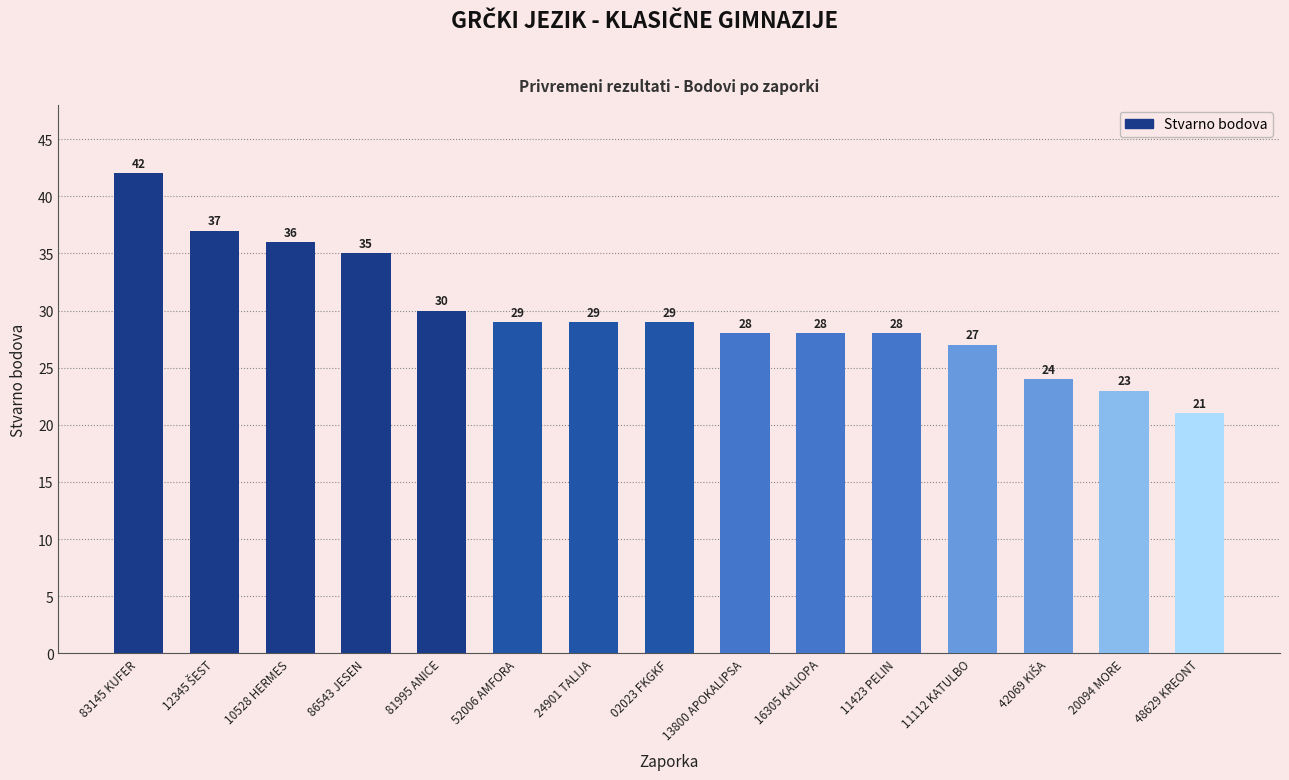

The value at 24901 TALIJA is 29. True or false?

True